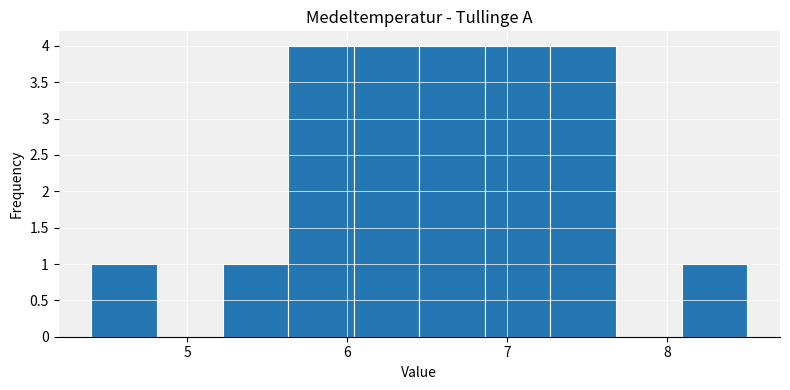

How tall is the bar that spans 7.27 to 7.68 on the x-axis? Neither the bar edges nor the heights are printed on the chart, so give them approximately, as read against the axes.

4